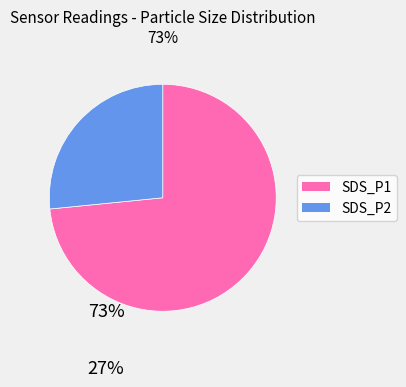

Which has a higher value, SDS_P1 or SDS_P2?

SDS_P1